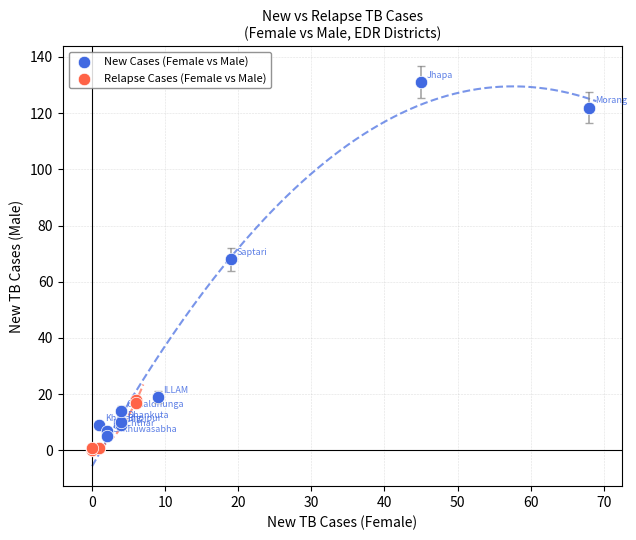

Which series reaches the maximum Y coordinate?

New Cases (Female vs Male)